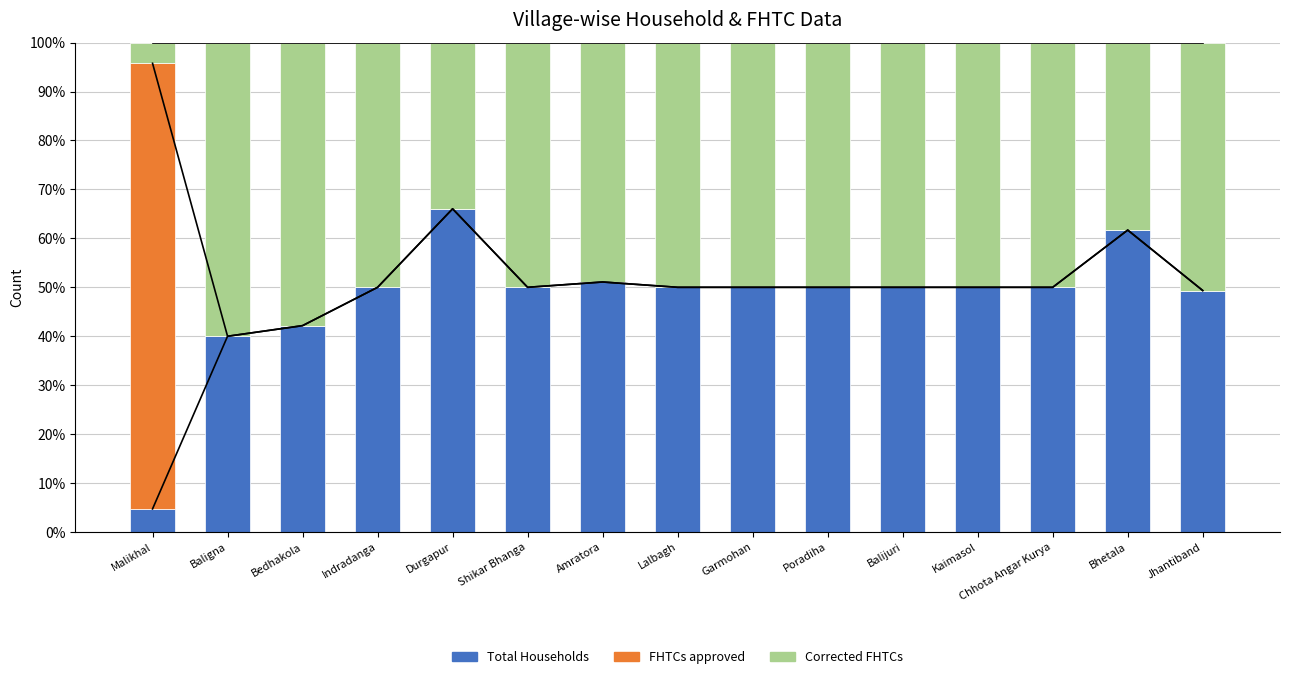

Where is Corrected FHTCs nearest to the value 32?

Durgapur